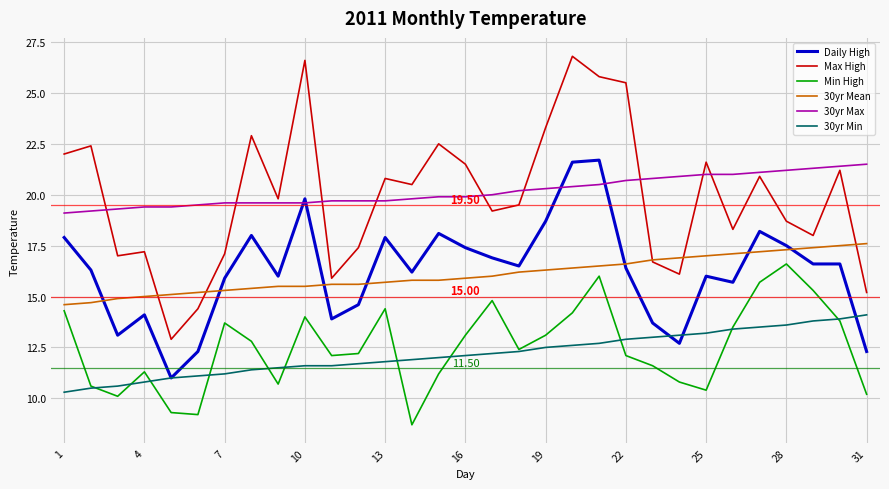

How many categories are shown in the chart?

31